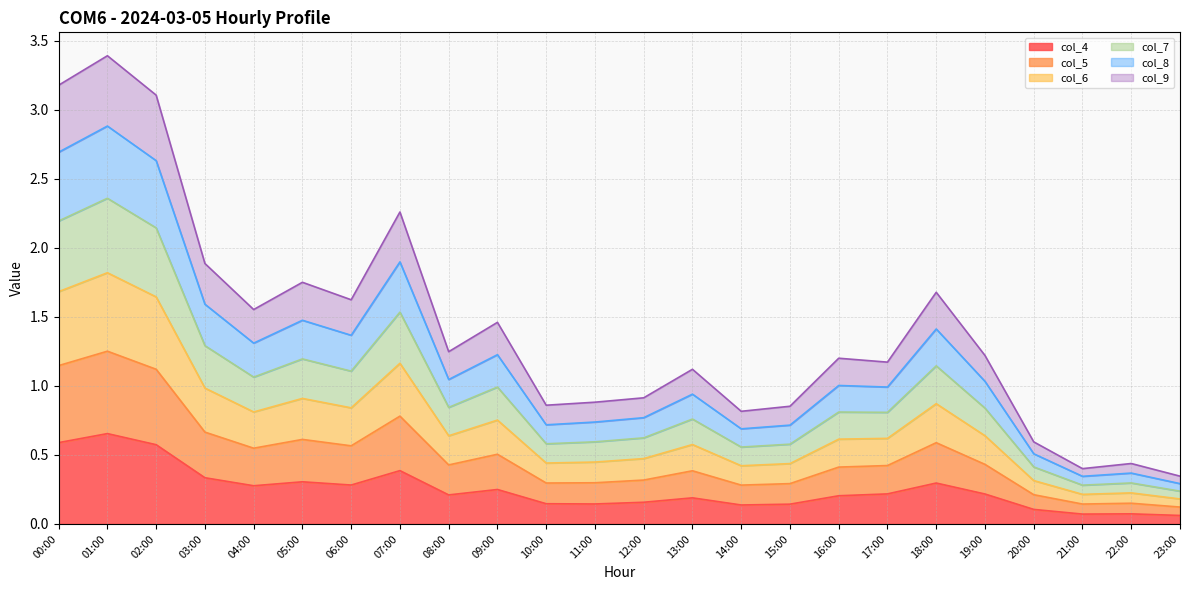

What is the total value across all series at 17:00?

1.2